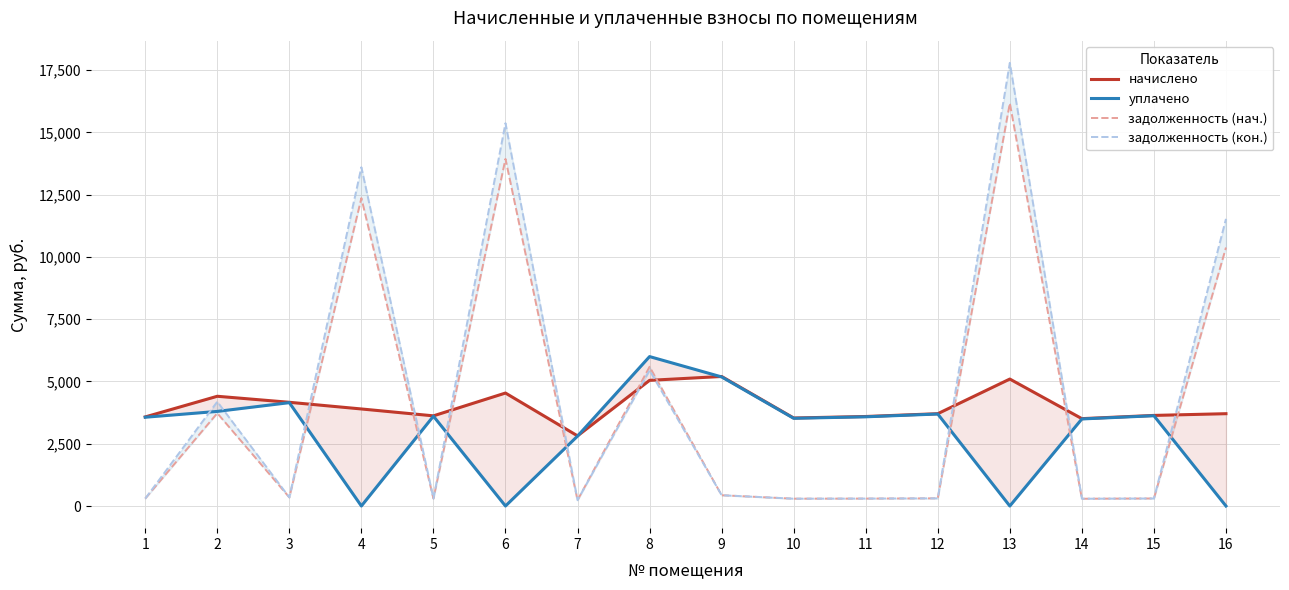

What is the approximate value of начислено at 10?

3533.8